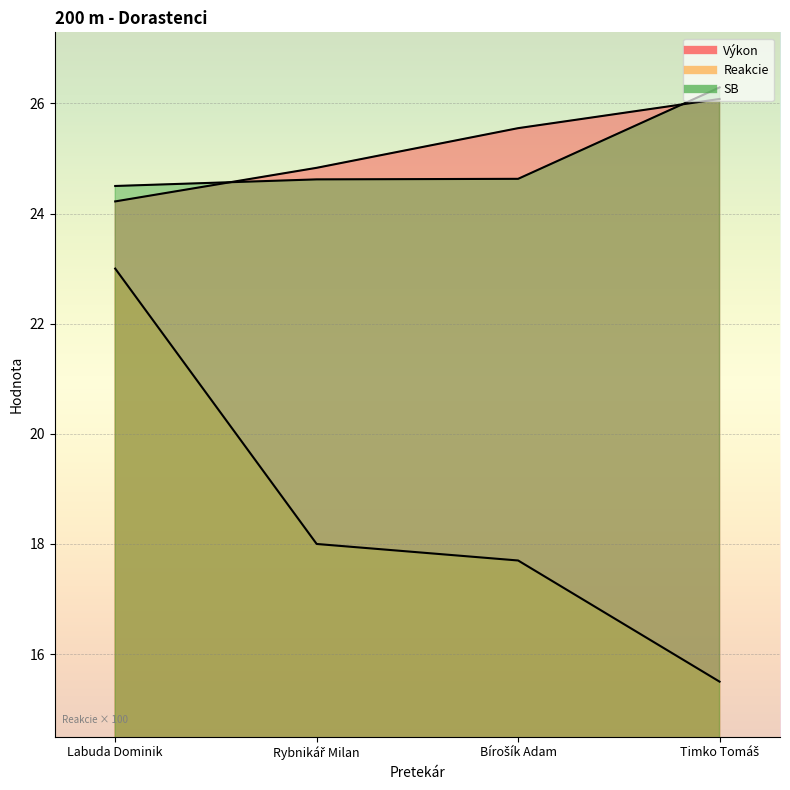

Where is Reakcie nearest to the value 19?

Rybnikář Milan